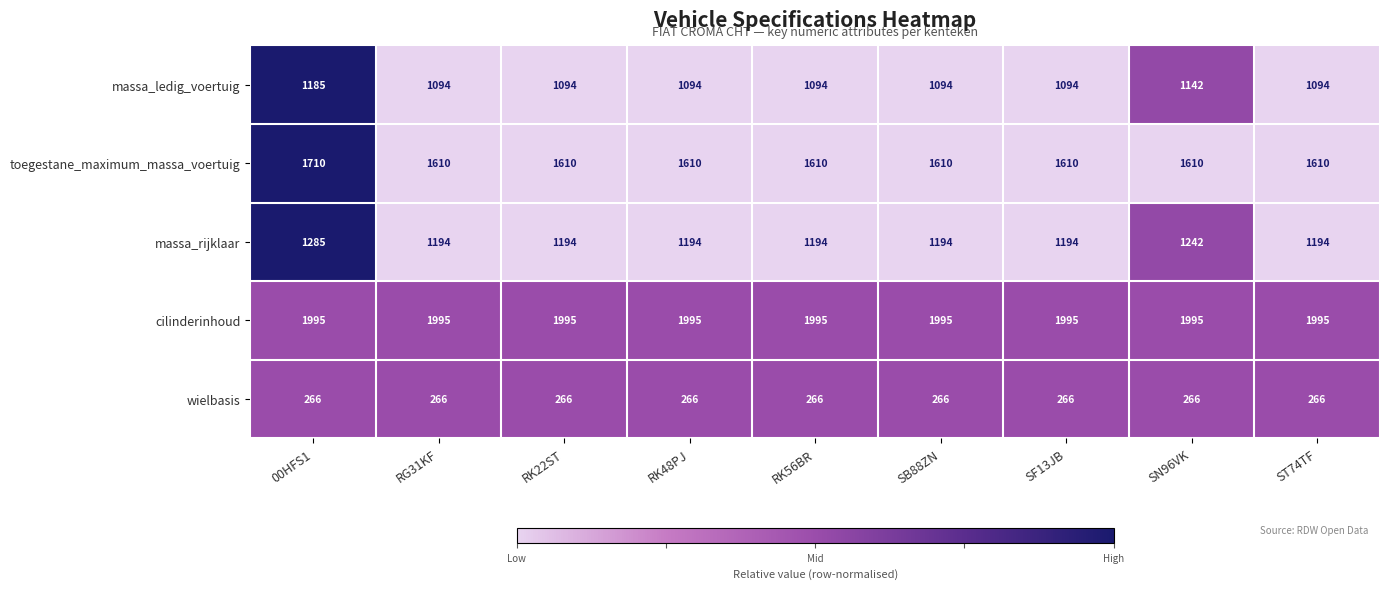

What is the highest value of the cilinderinhoud series?

1995